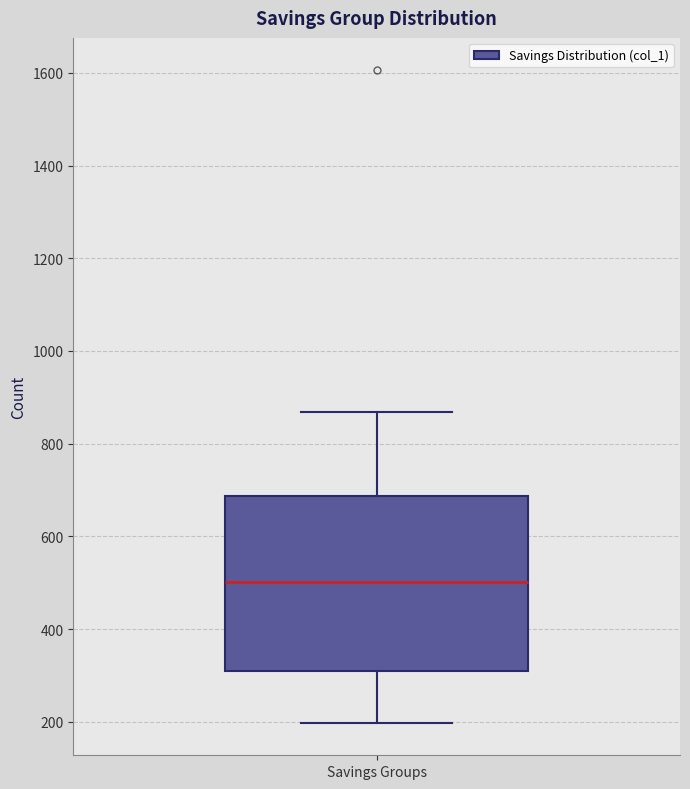

Transcribe this box plot: give where the median line is, the range the box spans, and where the two whiskers end, as read against the y-axis. The values are not printed on the chart, so give them approximately, as read against the axis.

median 500, box 300 to 680, whiskers 200 to 860